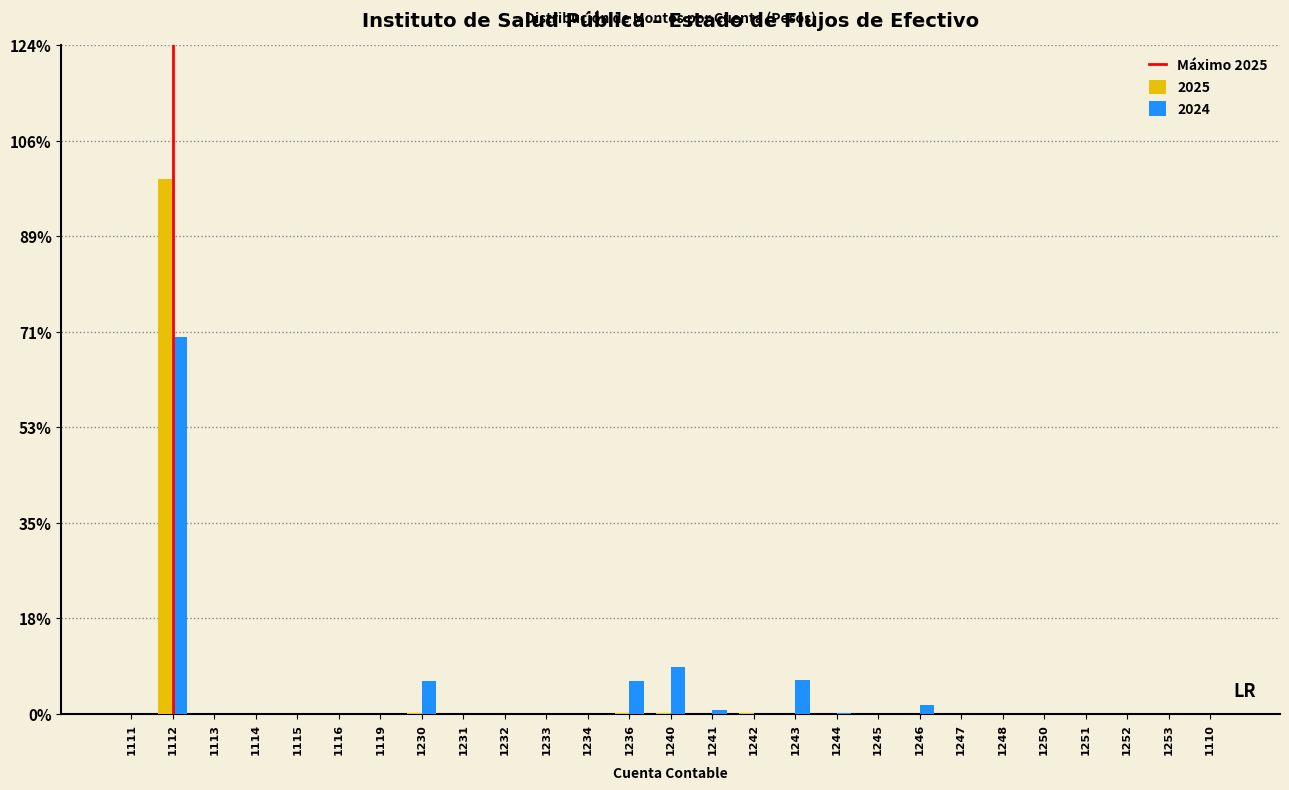

Is the value of 2025 at 1250 greater than the value of 2024 at 1230?

No